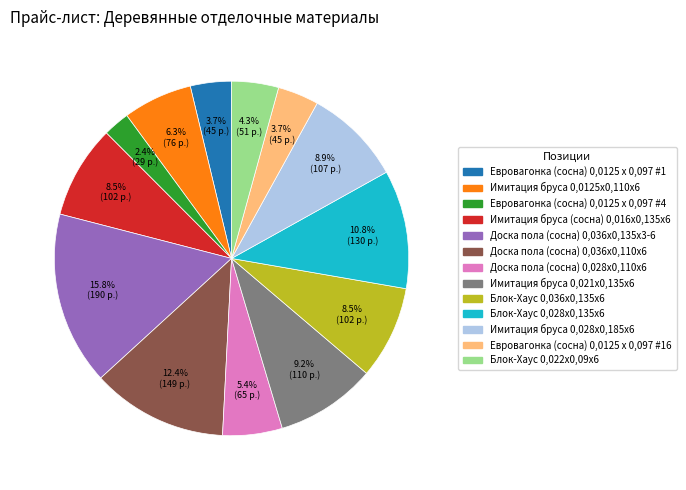

Is there a majority slice in this chart?

No